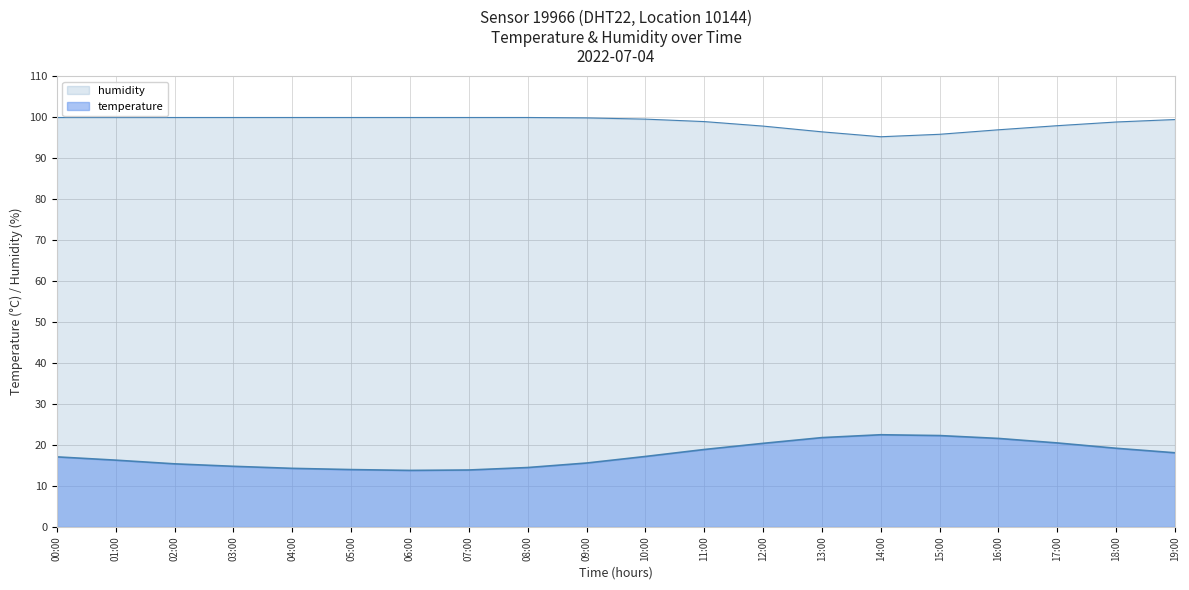

What is the value of the humidity point at the 8th from the left?

99.9